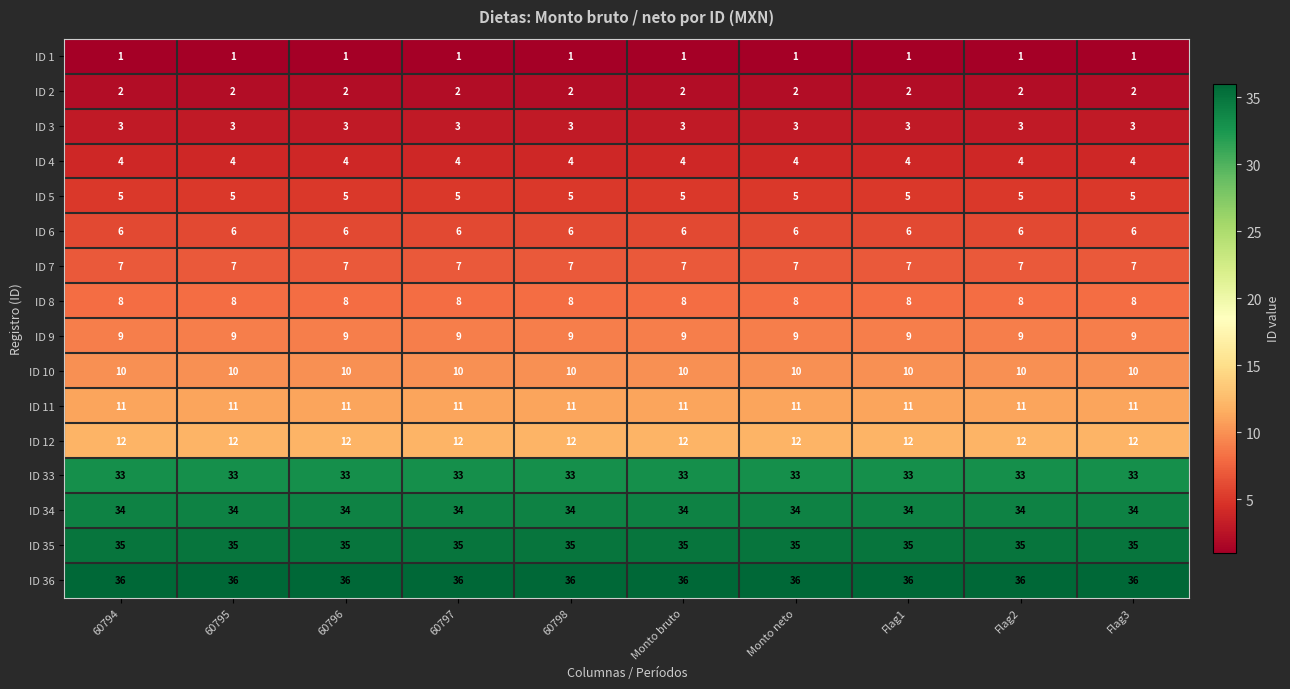

List the series in order of their peak value, highest first.

ID 36, ID 35, ID 34, ID 33, ID 12, ID 11, ID 10, ID 9, ID 8, ID 7, ID 6, ID 5, ID 4, ID 3, ID 2, ID 1